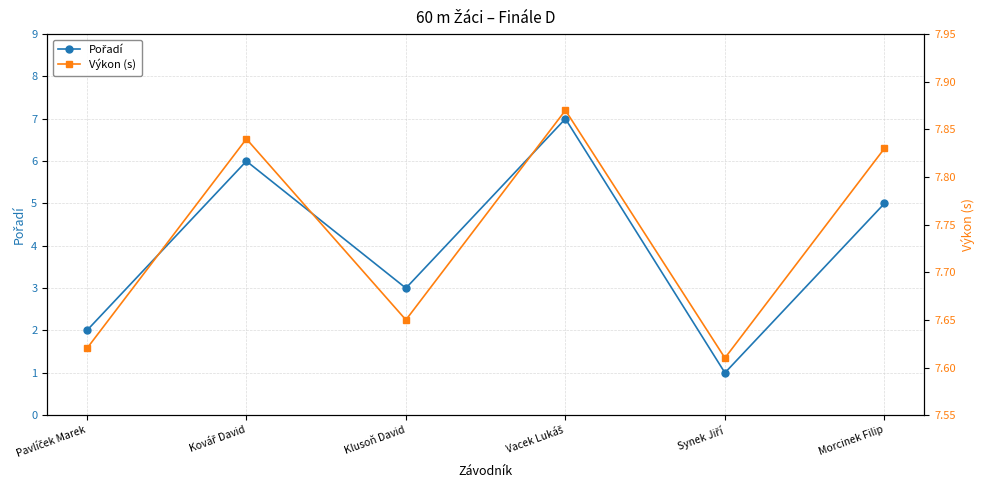

True or false: Pořadí has more than 0 interior local peaks.

True